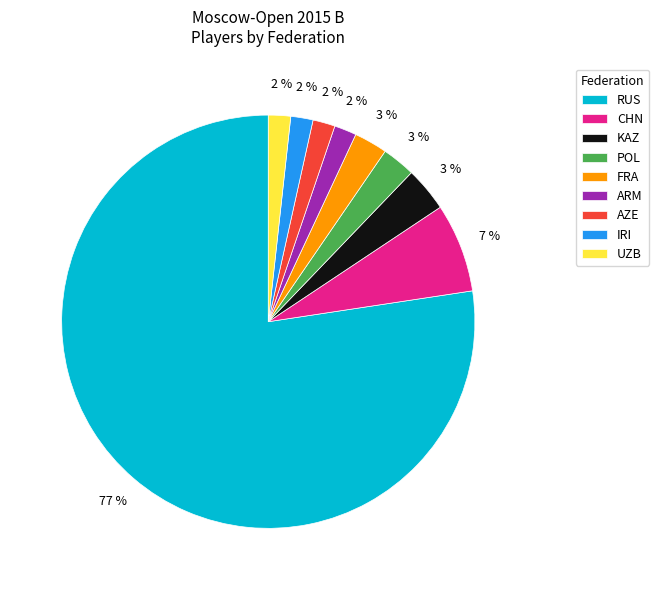

Which category has the biggest portion of the pie?

RUS